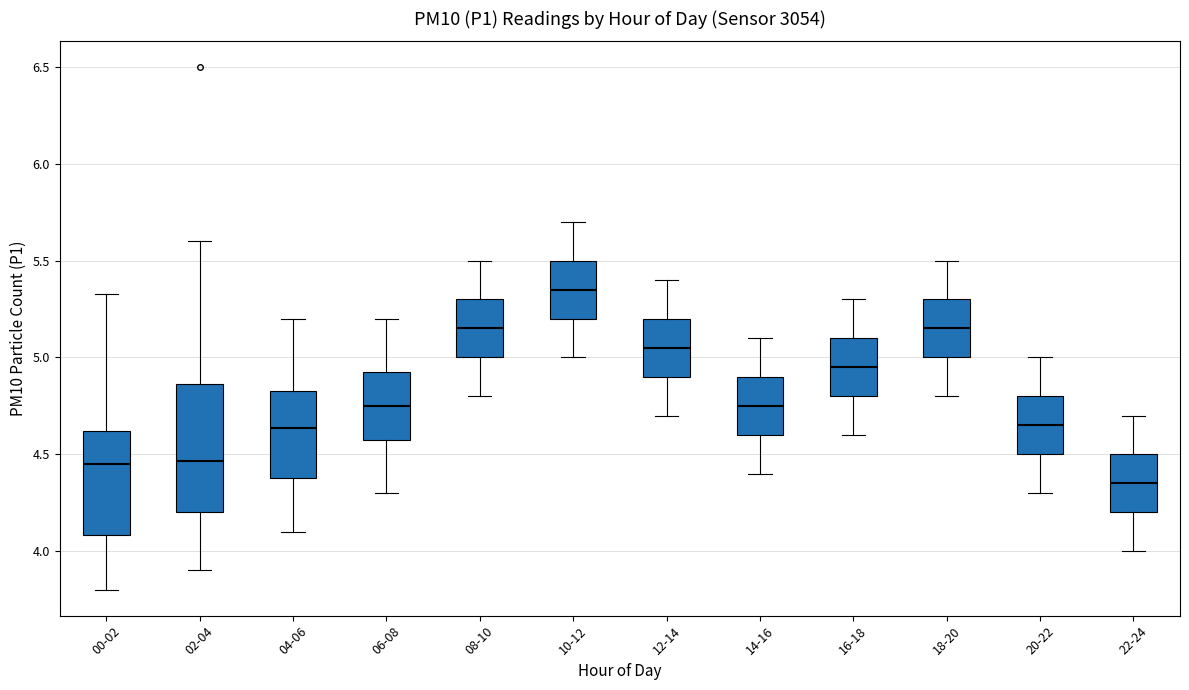

Which box's median line is the lowest?

22-24